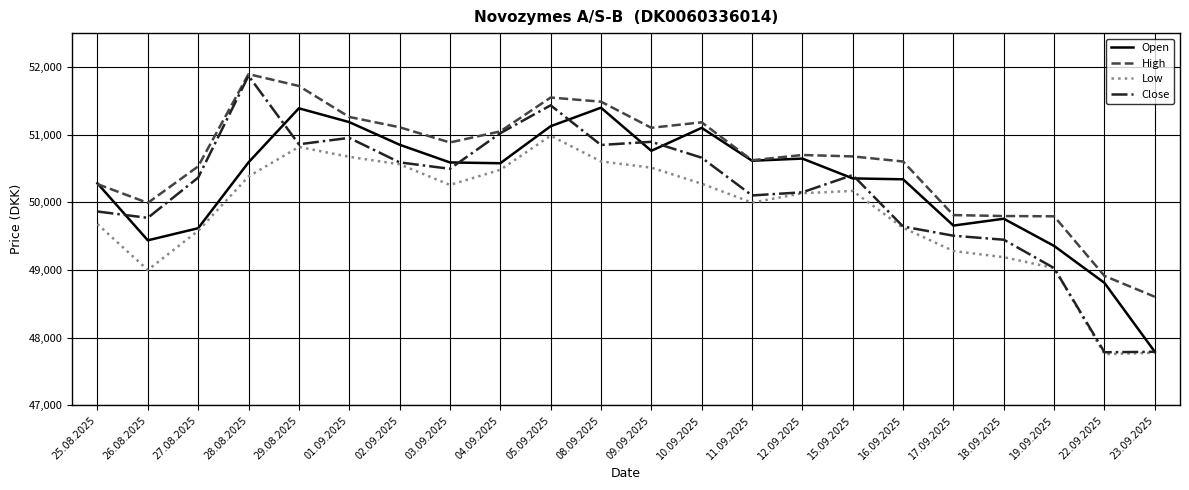

What are all the series names shown in the legend?

Open, High, Low, Close